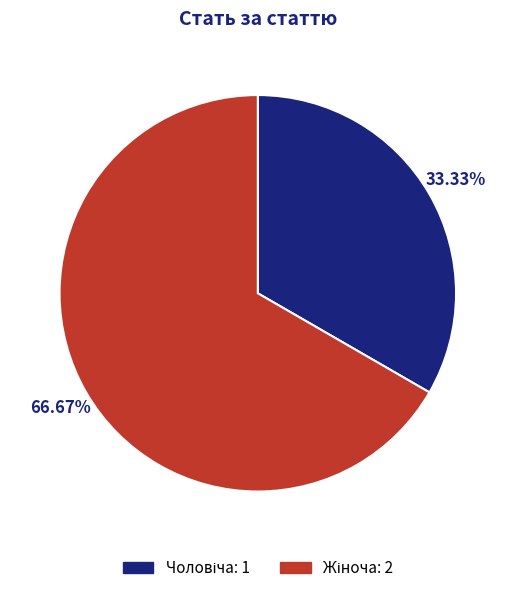

Does any single category account for the majority?

Yes